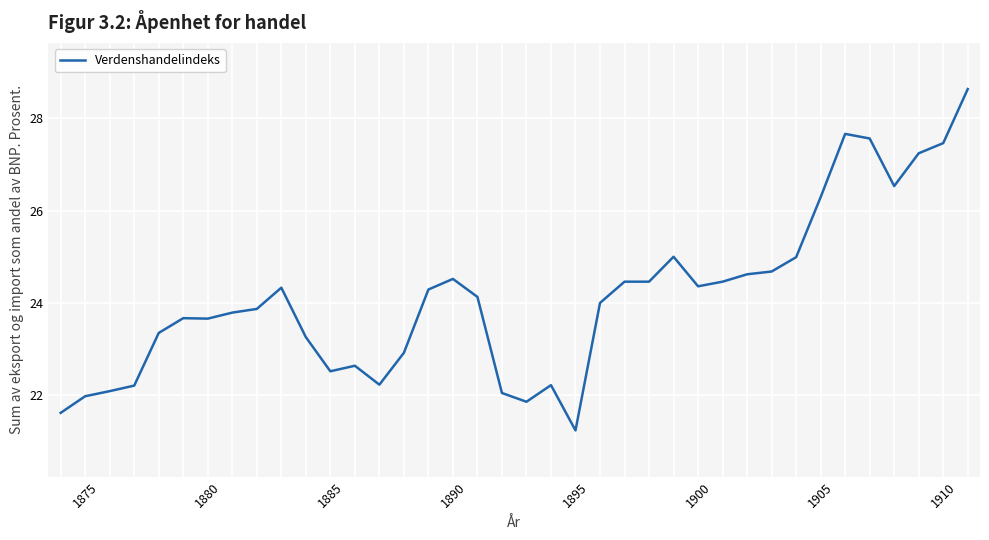

What is the difference between the maximum and minimum values?

7.4